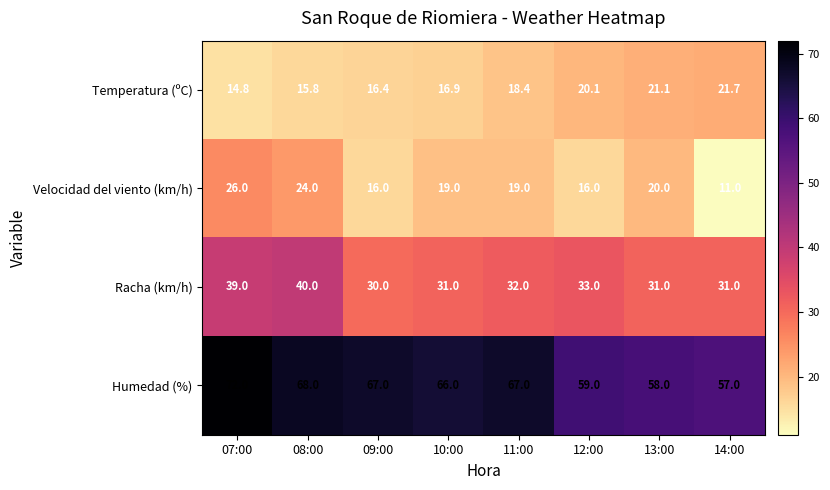

Which category has the highest value across all series?

07:00